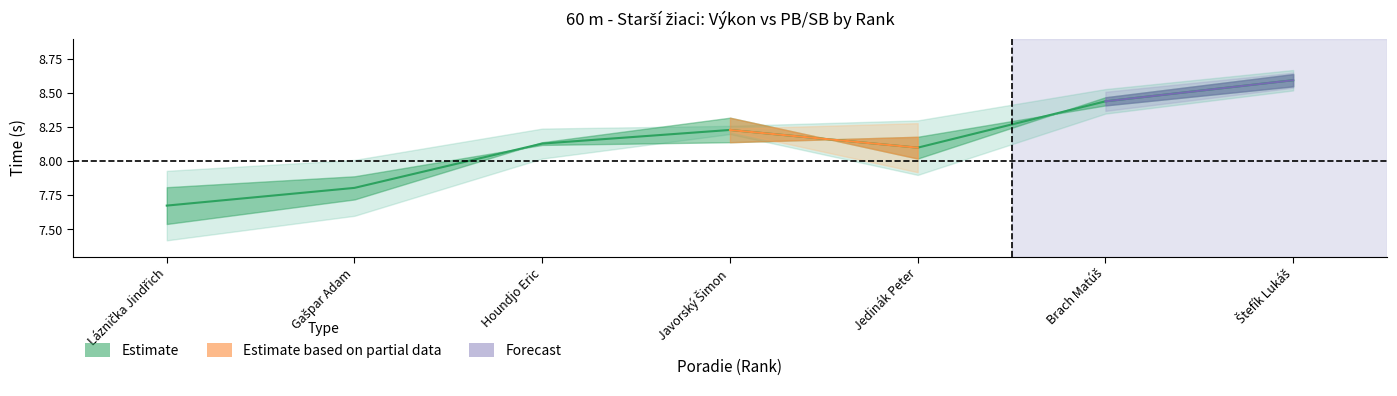

Is the value of Poradie at Jedinák Peter greater than the value of Výkon at Houndjo Eric?

No